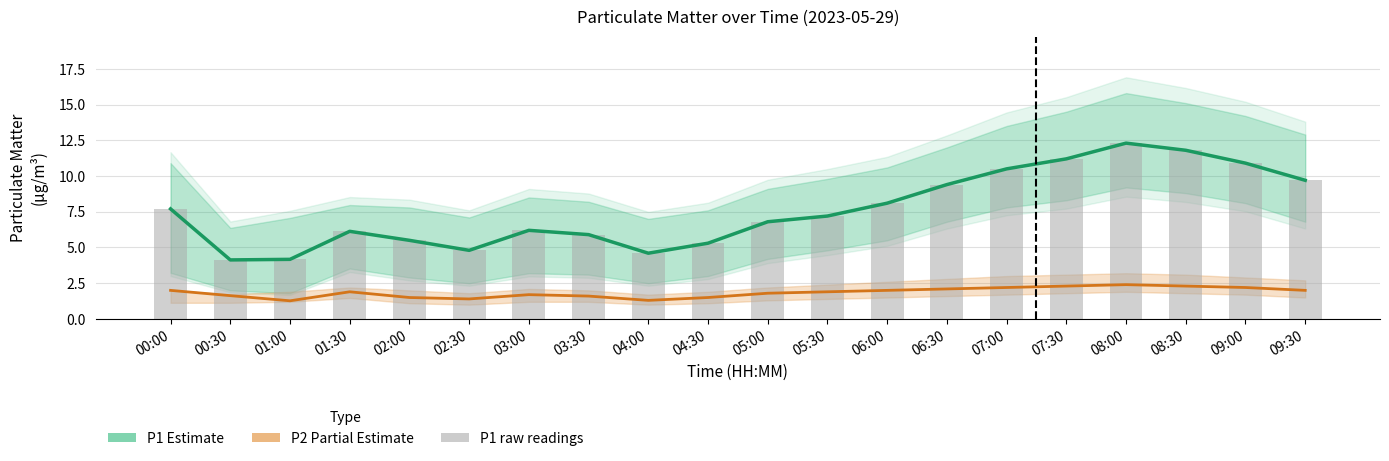

Which category has the lowest value in the P1 raw readings series?

00:30